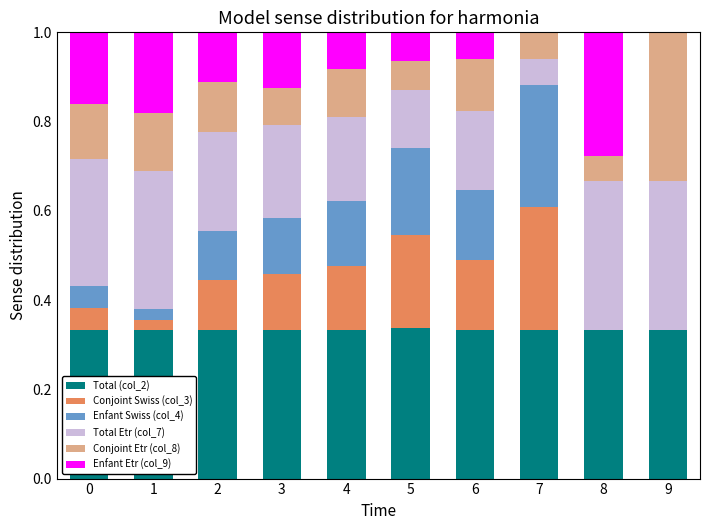

What is the total value across all series at 4?

1.0